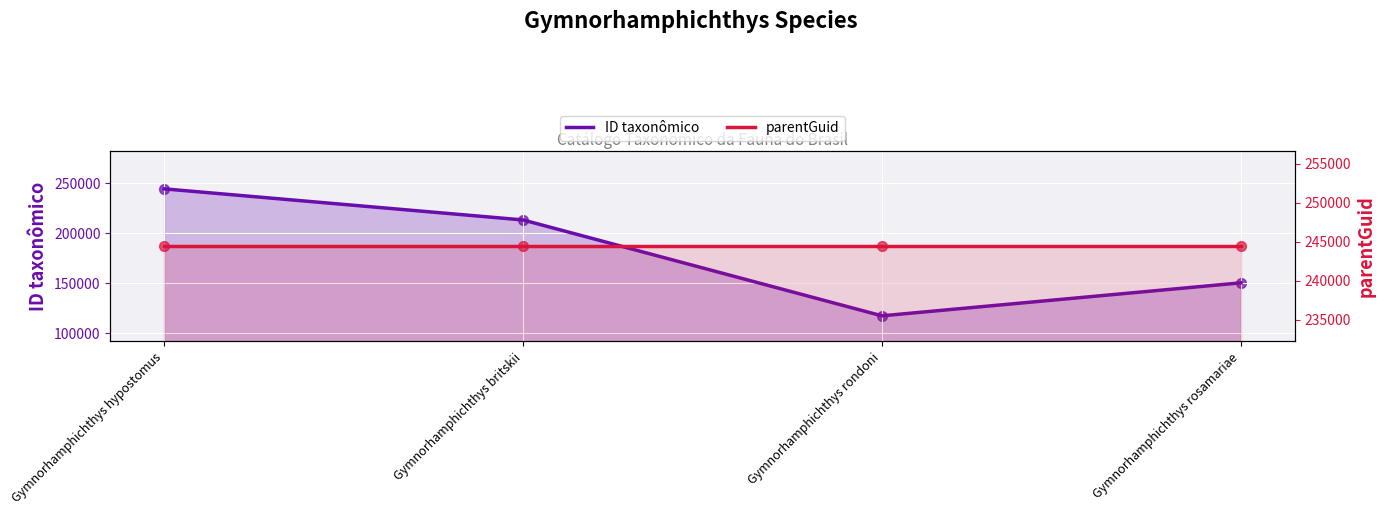

Which series has the largest Y range (max minus min)?

ID taxonômico